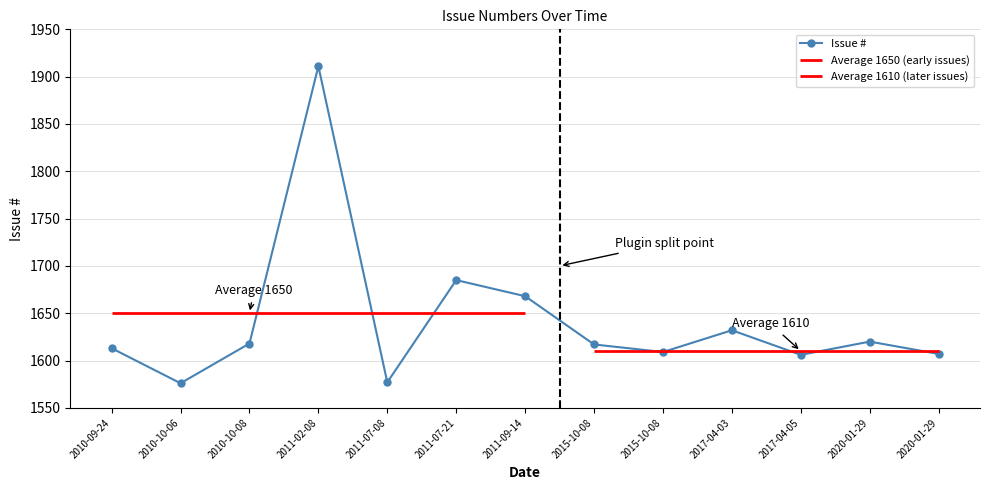

Reading right to left, list all the values displayed in this chart.

1607	1620	1606	1632	1609	1617	1668	1685	1577	1911	1618	1576	1613